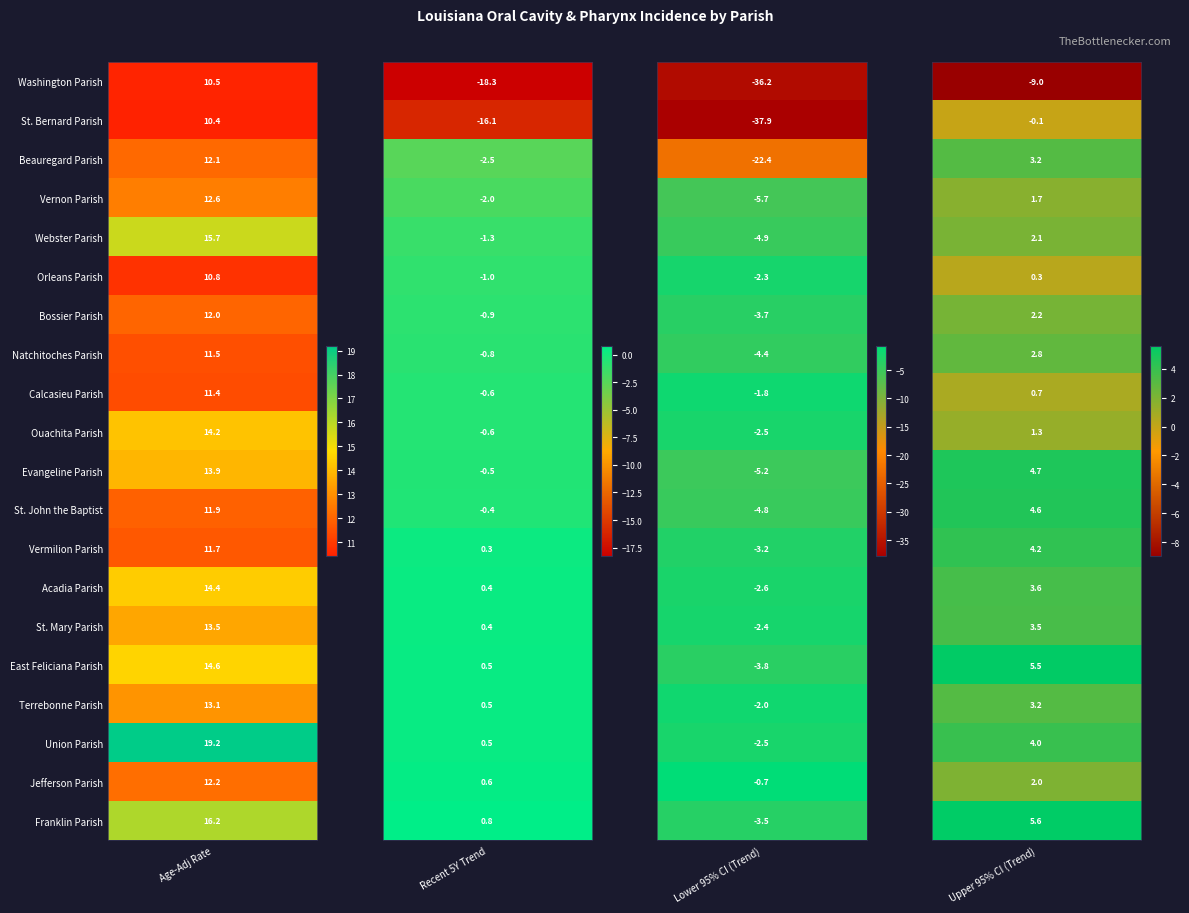

Which series has the widest spread of values?

St. Bernard Parish